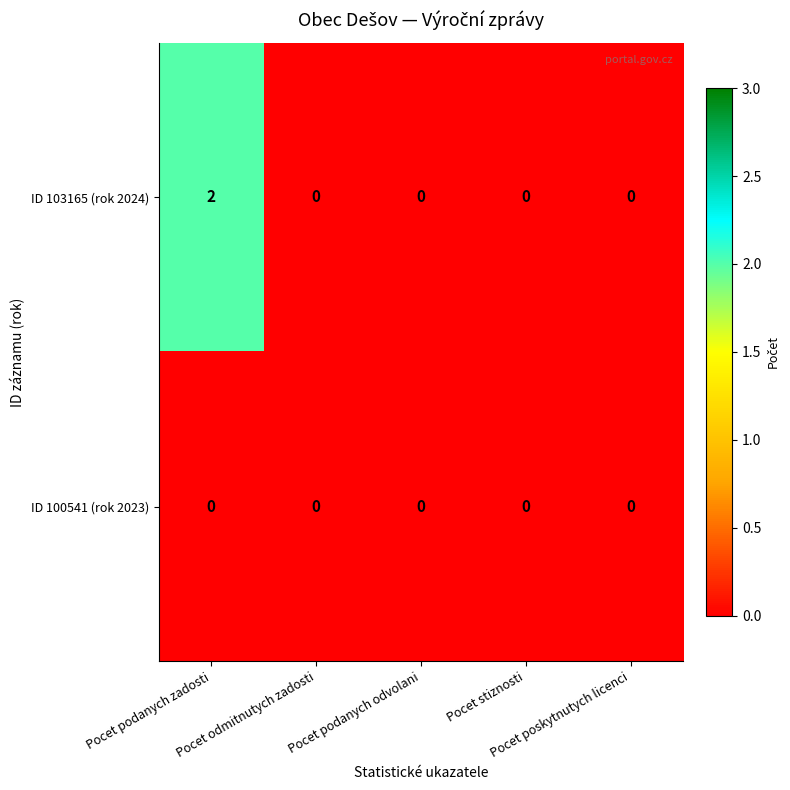

List the series in order of their overall mean, lowest first.

ID 100541 (rok 2023), ID 103165 (rok 2024)